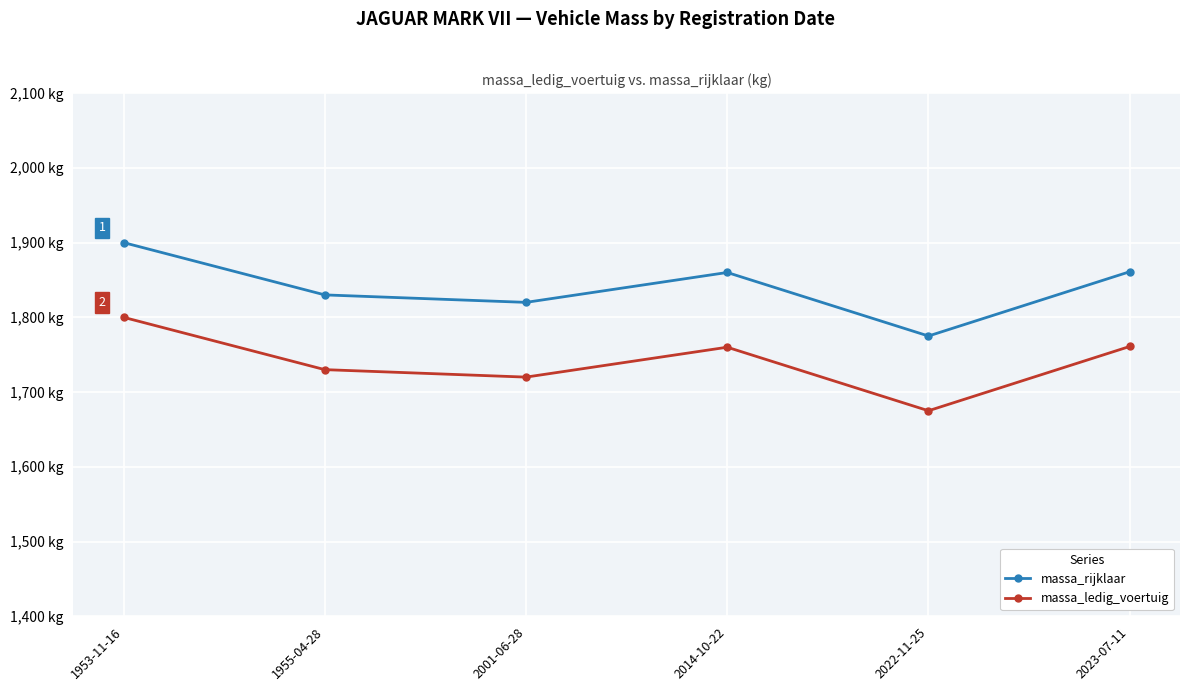

Rank the series by their maximum value, from highest to lowest.

massa_rijklaar, massa_ledig_voertuig